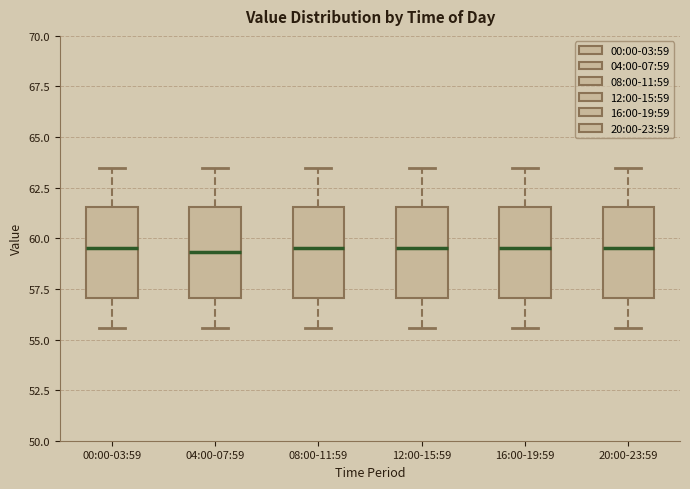

Reading left to right, read every box against the y-axis: the position of its median line, the range the box covers, and the ends of its whiskers. The values are not printed on the chart, so give them approximately, as read against the axis.

00:00-03:59: median 59.5, box 57.0 to 61.5, whiskers 55.5 to 63.5
04:00-07:59: median 59.5, box 57.0 to 61.5, whiskers 55.5 to 63.5
08:00-11:59: median 59.5, box 57.0 to 61.5, whiskers 55.5 to 63.5
12:00-15:59: median 59.5, box 57.0 to 61.5, whiskers 55.5 to 63.5
16:00-19:59: median 59.5, box 57.0 to 61.5, whiskers 55.5 to 63.5
20:00-23:59: median 59.5, box 57.0 to 61.5, whiskers 55.5 to 63.5